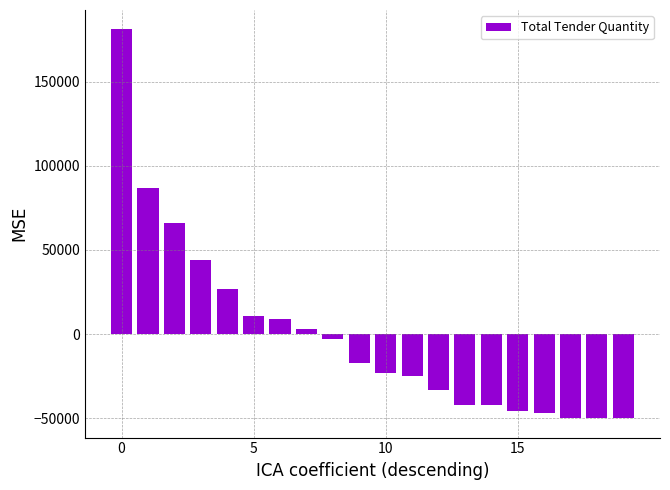

What is the difference between the maximum and second lowest values?

231000